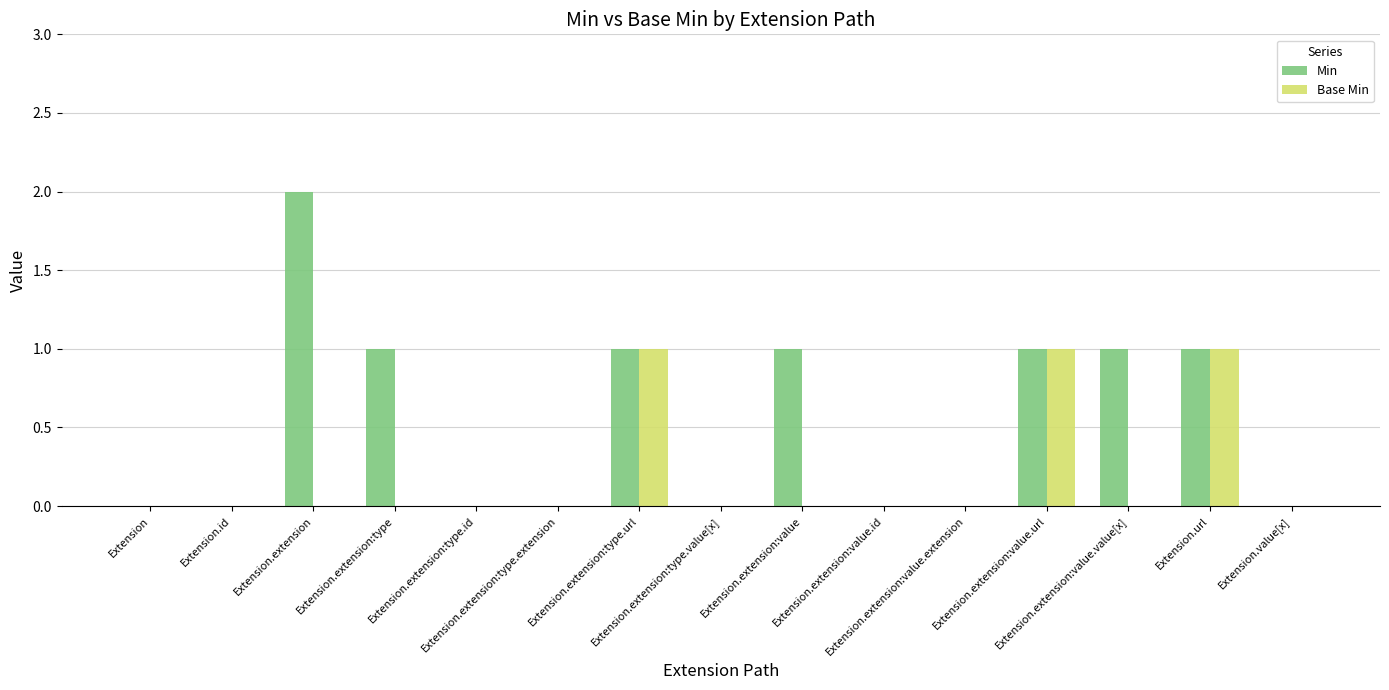

What is the maximum value shown in the chart?

2